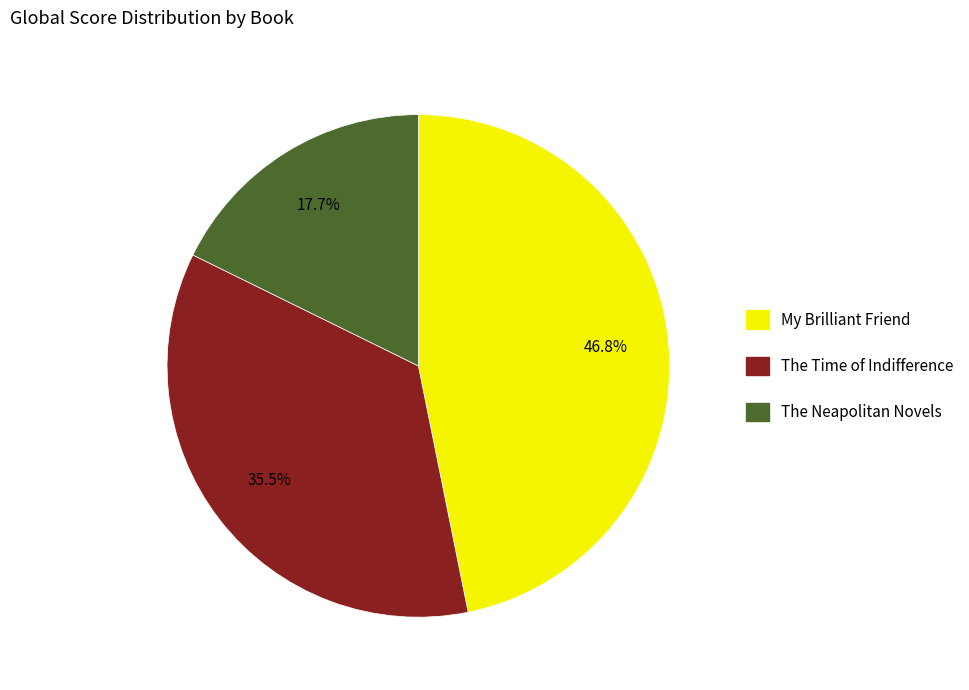

Approximately how many times larger is the value at The Neapolitan Novels compared to The Time of Indifference?

0.5